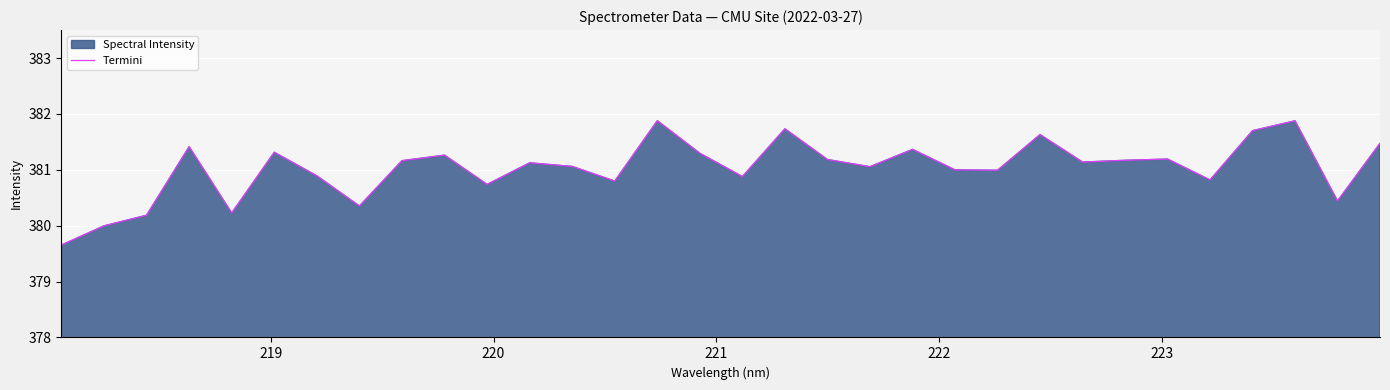

How many categories are shown in the chart?

32